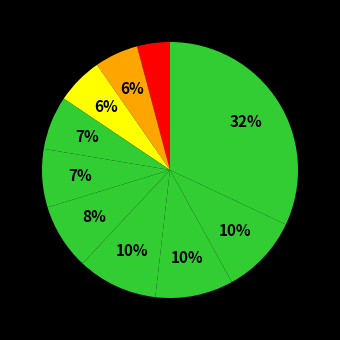

To the nearest percent, what is the difference between the largest and smallest slice percentages?

28%